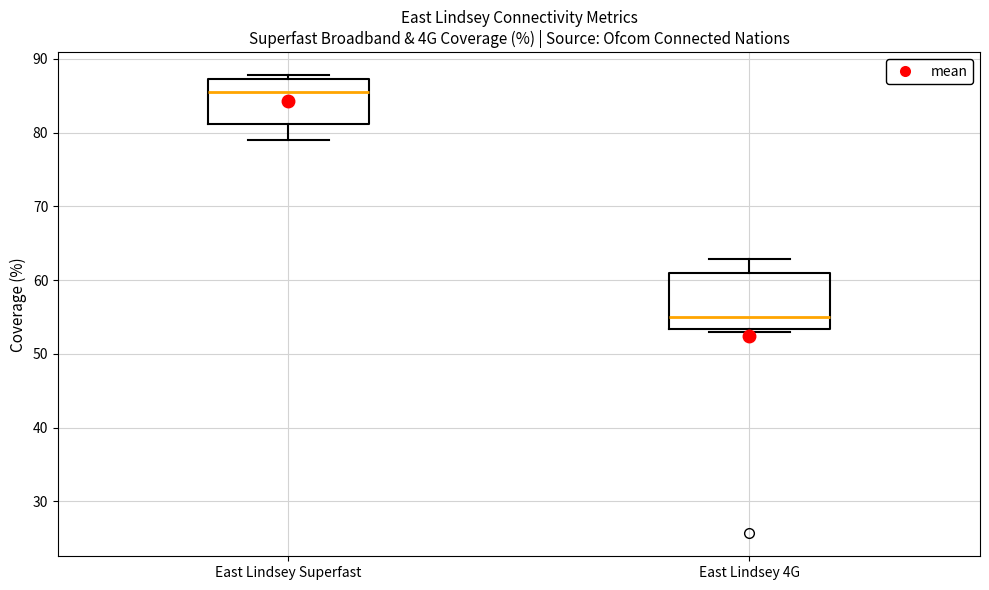

Which box has the highest median line?

East Lindsey Superfast